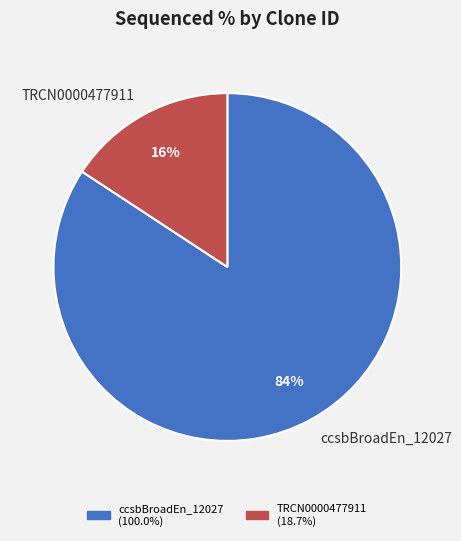

True or false: ccsbBroadEn_12027 accounts for 79% of the total.

False